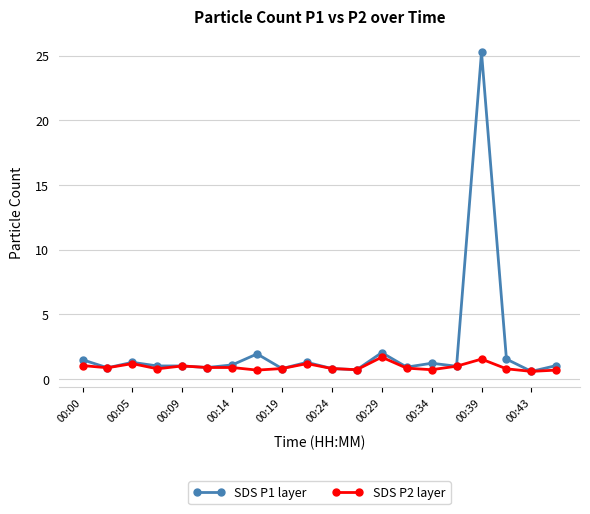

What is the smallest value displayed?

0.6